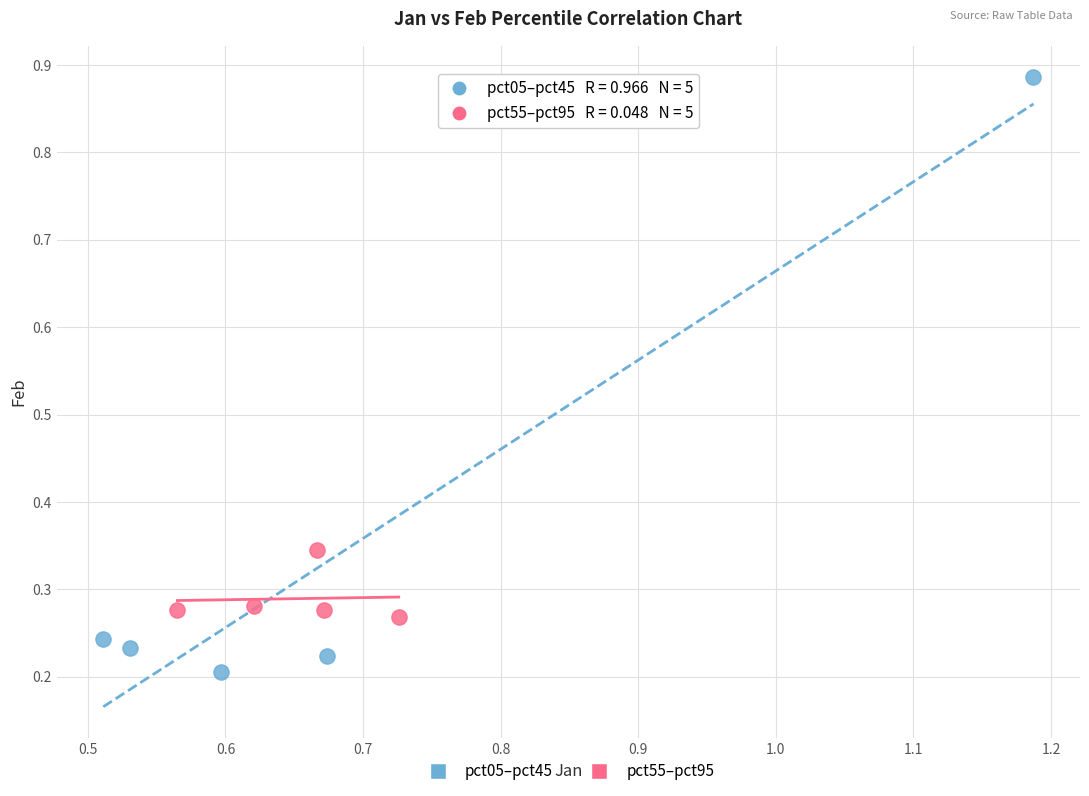

Which series contains the highest Y value?

pct05–pct45